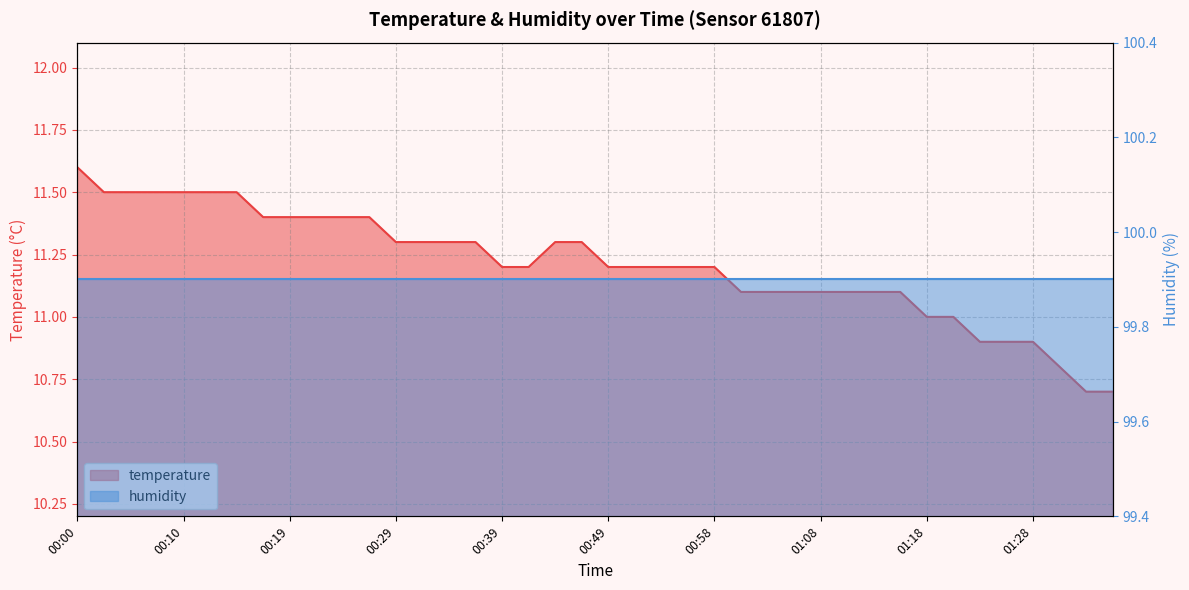

Which label corresponds to the smallest value in the chart?

01:33